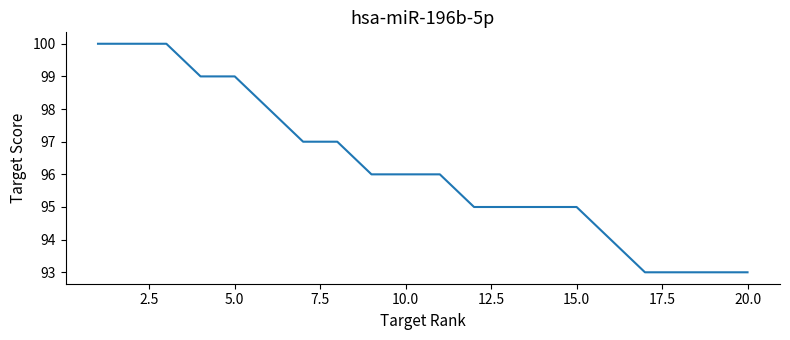

What is the maximum value shown in the chart?

100